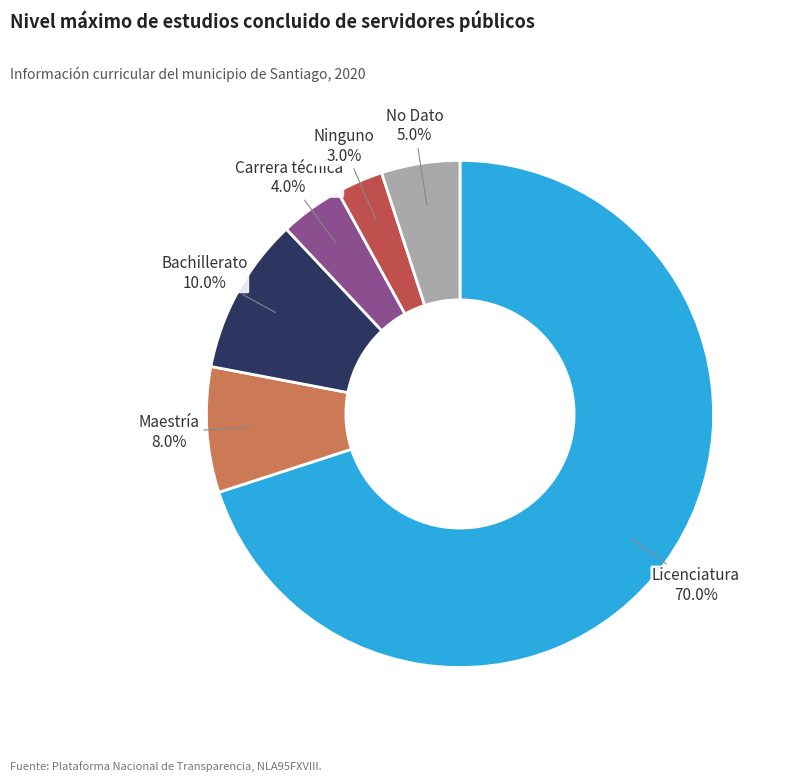

Does any single category account for the majority?

Yes